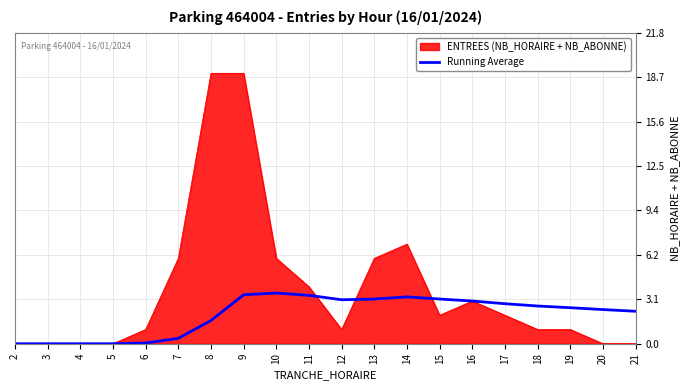

The ENTREES (NB_HORAIRE + NB_ABONNE) series shows 7.0 at 14. True or false?

True